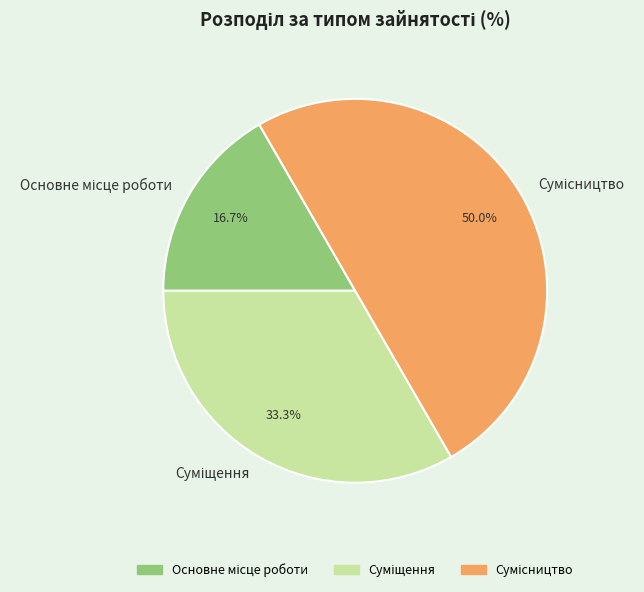

To the nearest percent, what portion does Суміщення represent?

33%